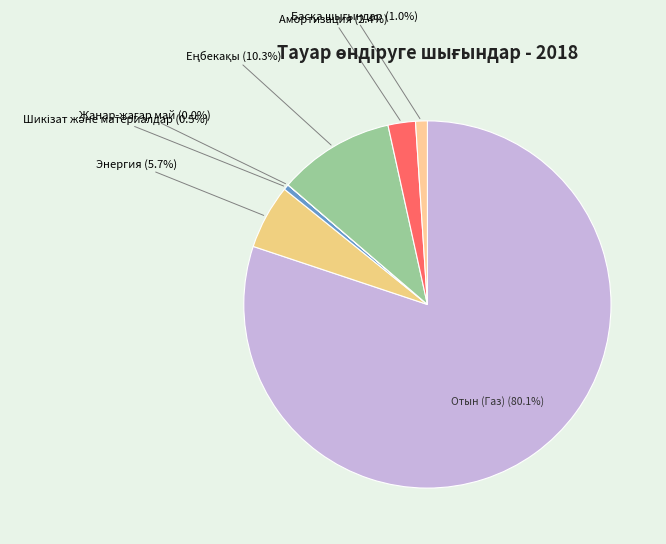

Which category accounts for the majority?

Отын (Газ)